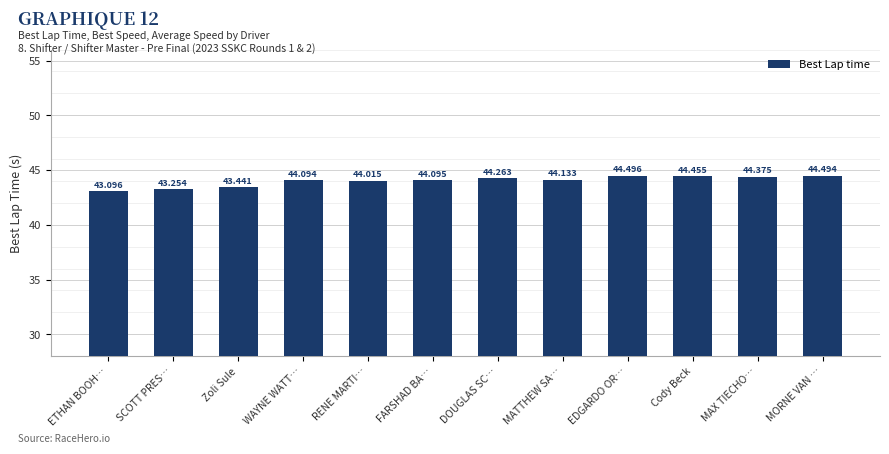

The value at EDGARDO OR… is 11.7. True or false?

False